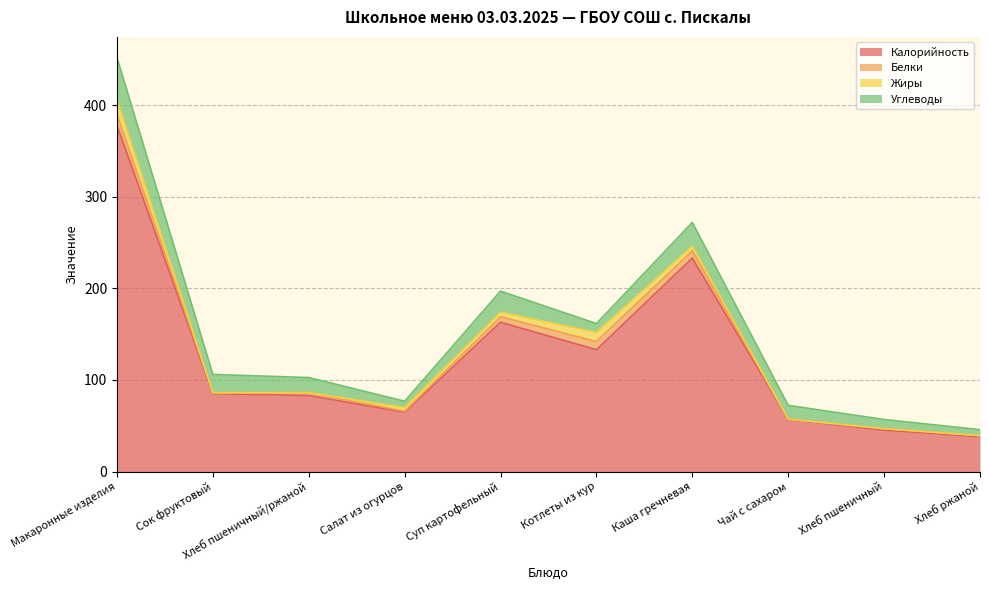

Between which two adjacent categories do Углеводы and Жиры first intersect?

Суп картофельный and Котлеты из кур